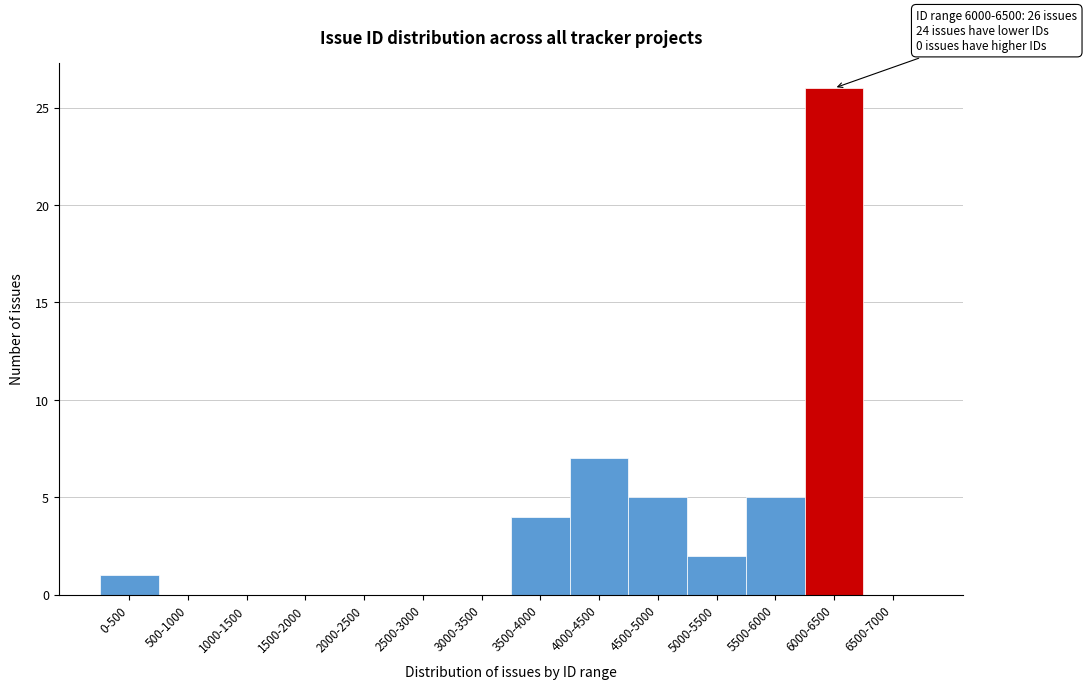

Reading right to left, what are all the values shown in this chart?

6500-7000=0	6000-6500=26	5500-6000=5	5000-5500=2	4500-5000=5	4000-4500=7	3500-4000=4	3000-3500=0	2500-3000=0	2000-2500=0	1500-2000=0	1000-1500=0	500-1000=0	0-500=1